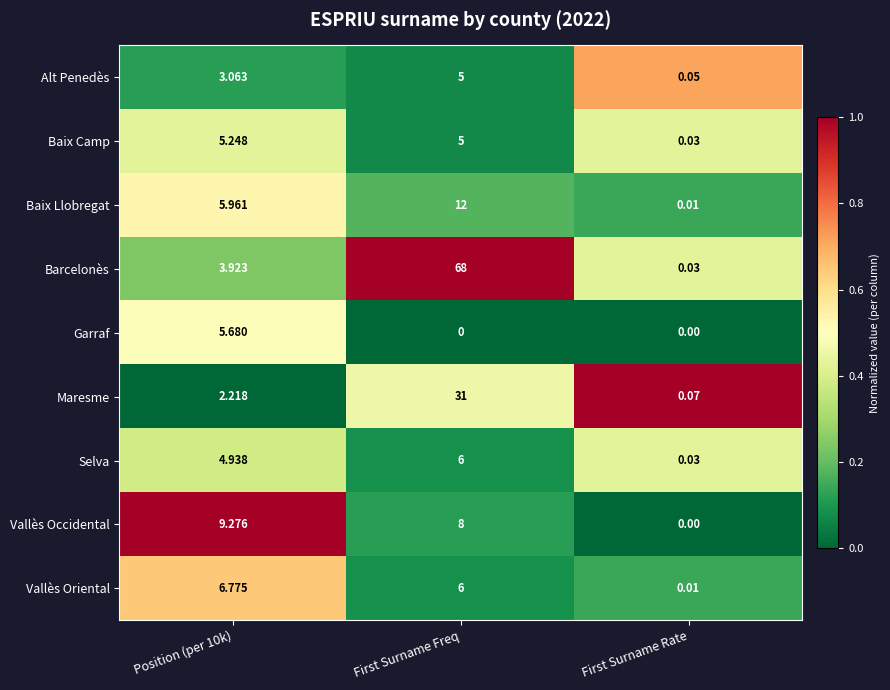

How many data points does each series have?

3